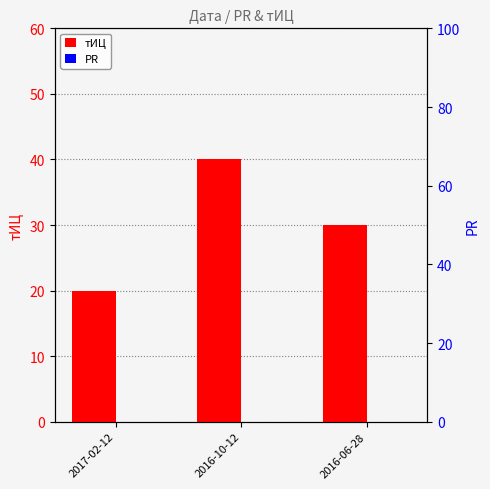

True or false: PR has a value of 0 at 2017-02-12.

True